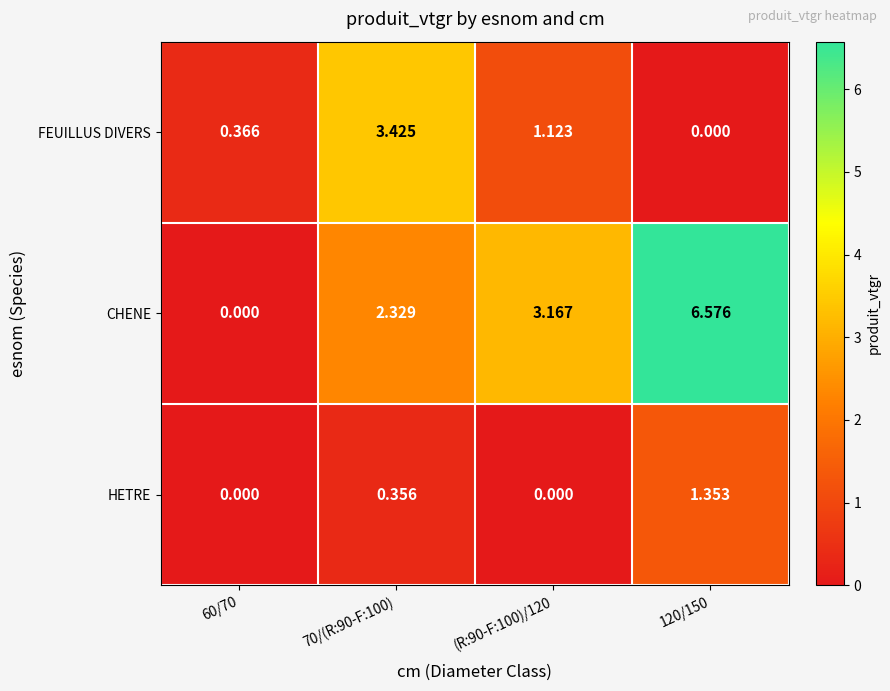

Which series has the largest range (max minus min)?

CHENE